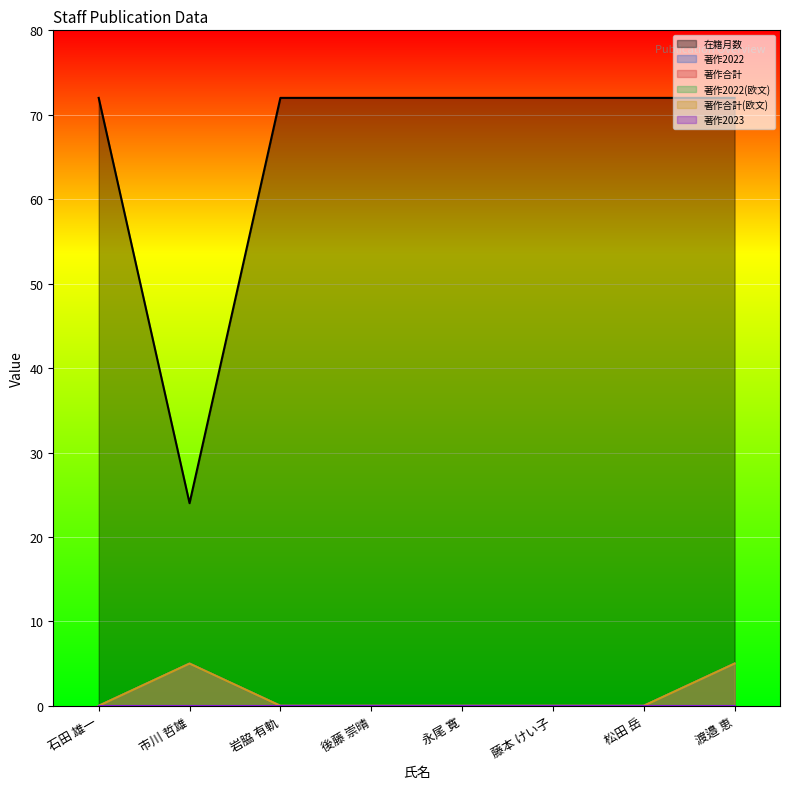

Is it true that 著作2022(欧文) equals 1 at 市川 哲雄?

False